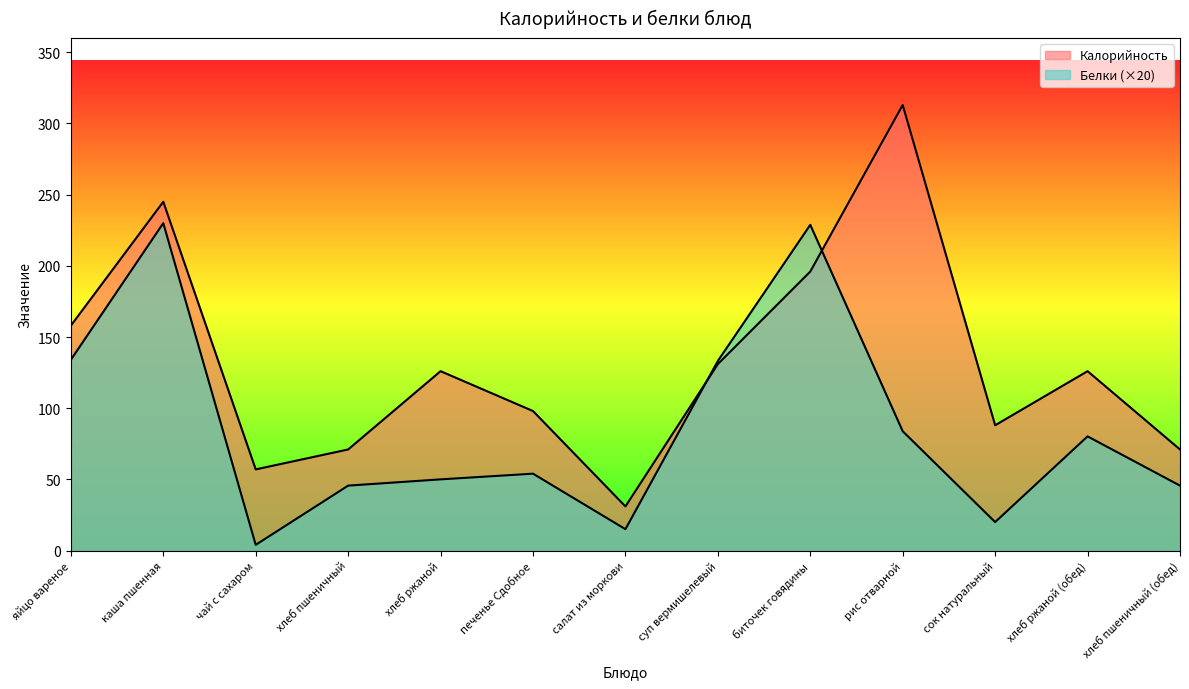

What are all the series names shown in the legend?

Калорийность, Белки